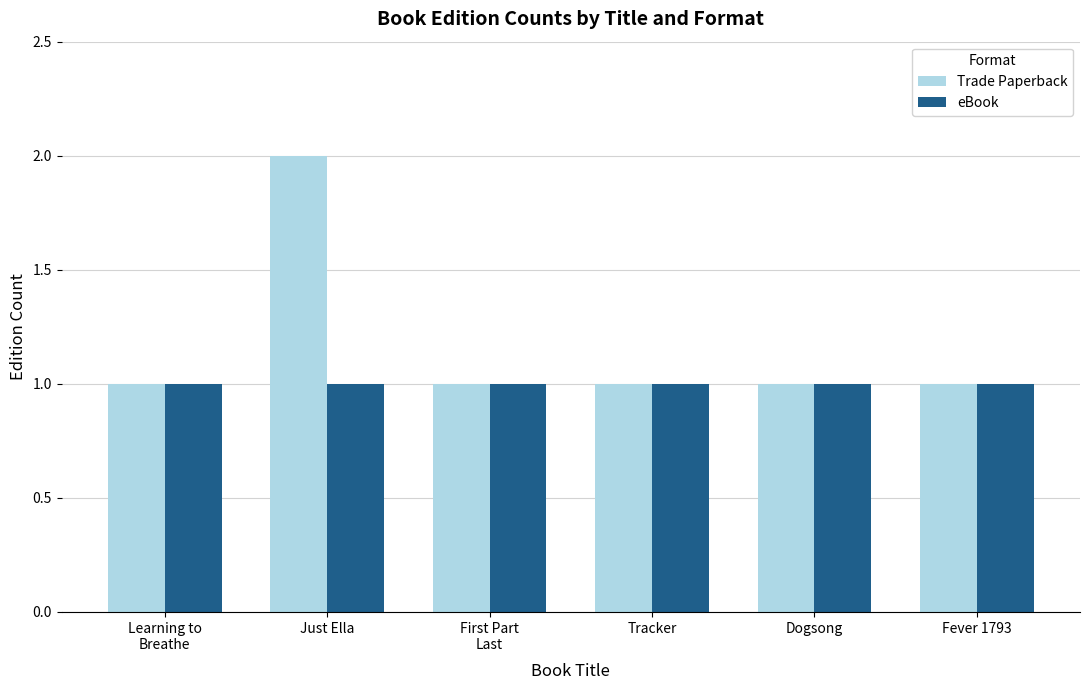

Which series changed the most between Just Ella and Dogsong?

Trade Paperback